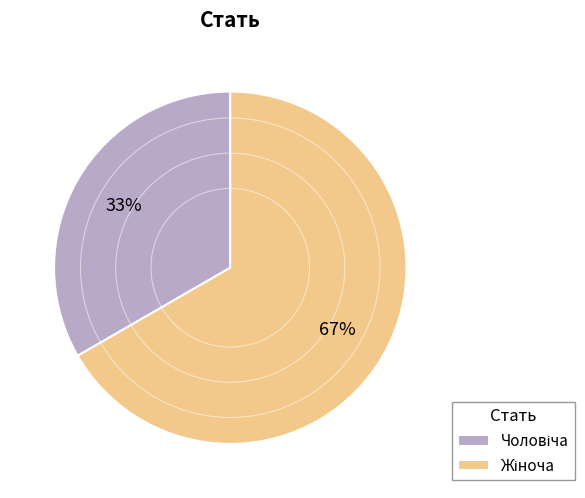

To the nearest percent, what is the average slice percentage?

50%